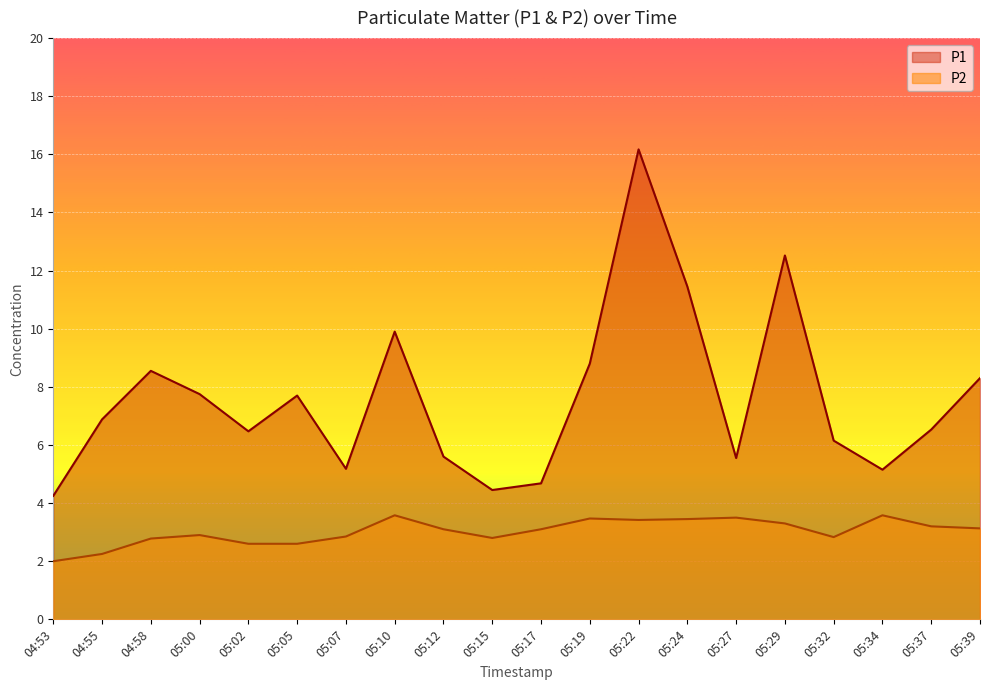

Rank the series by their average value, from lowest to highest.

P2, P1